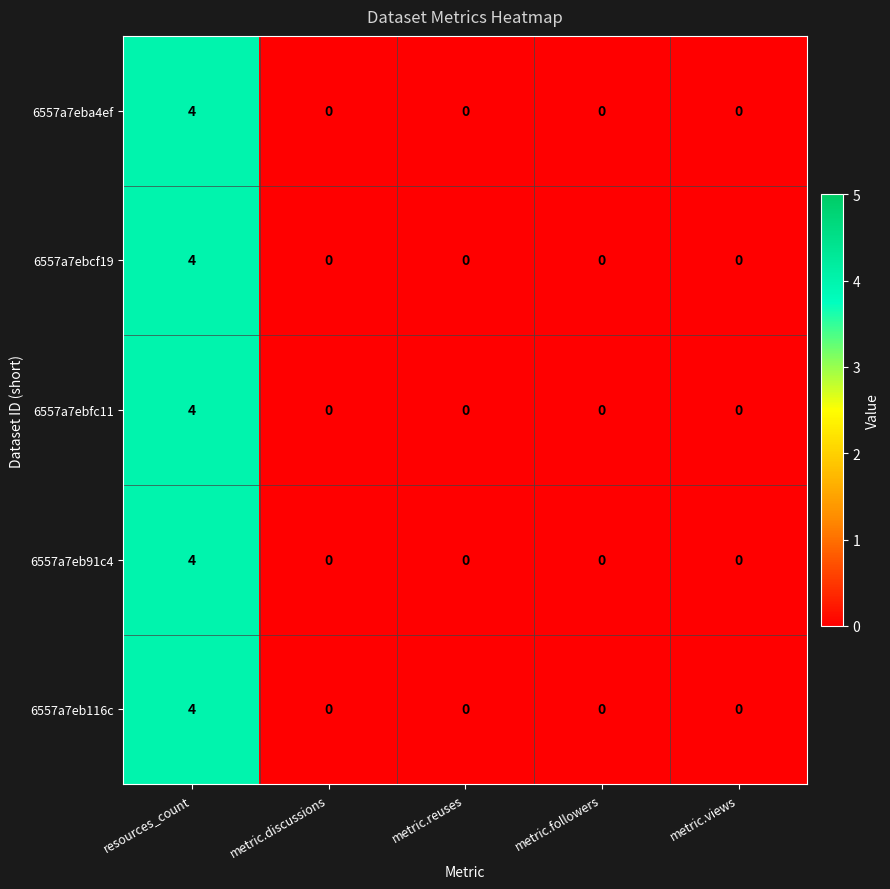

At which category is the sum across all series the highest?

resources_count